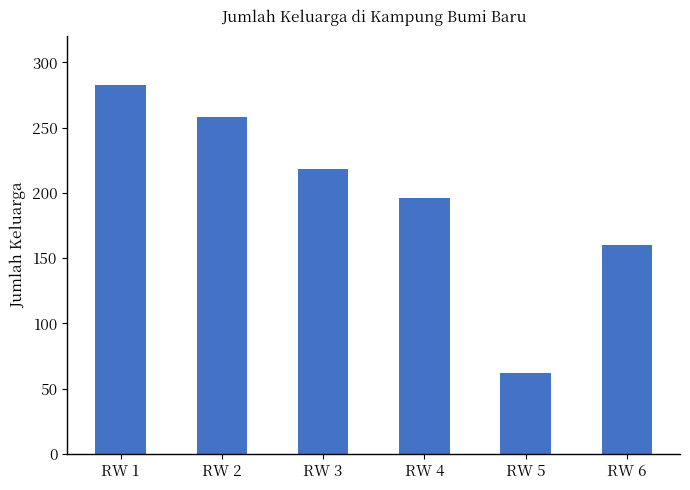

Which category has the highest value across all series?

RW 1